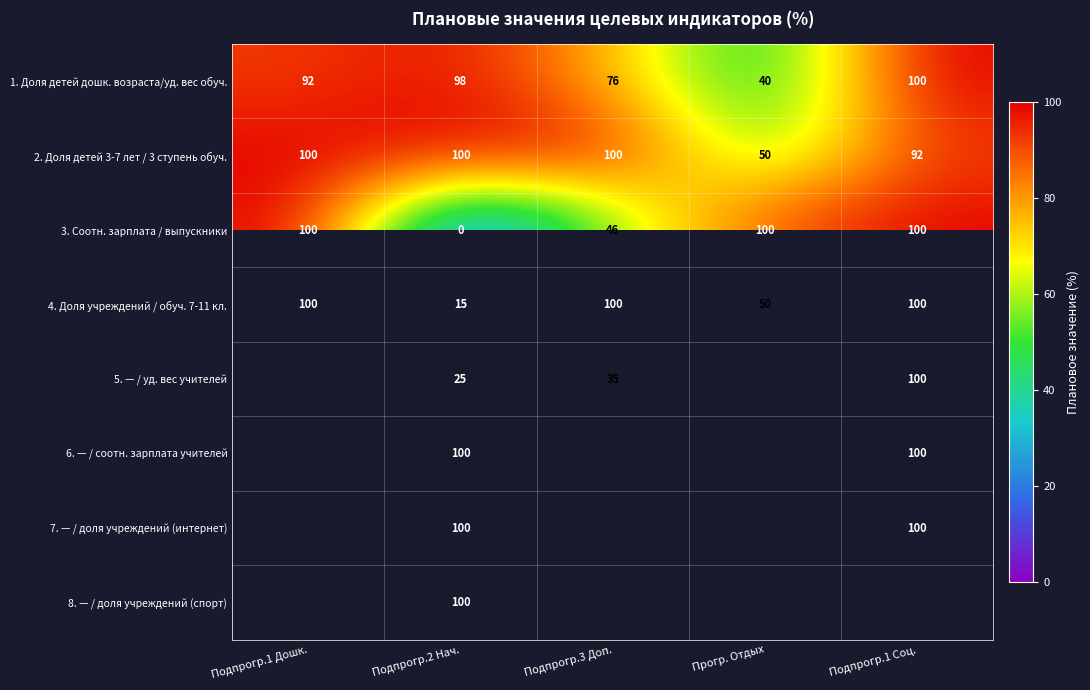

What is the spread (max minus min) of values at Подпрогр.2 Нач.?

100.0